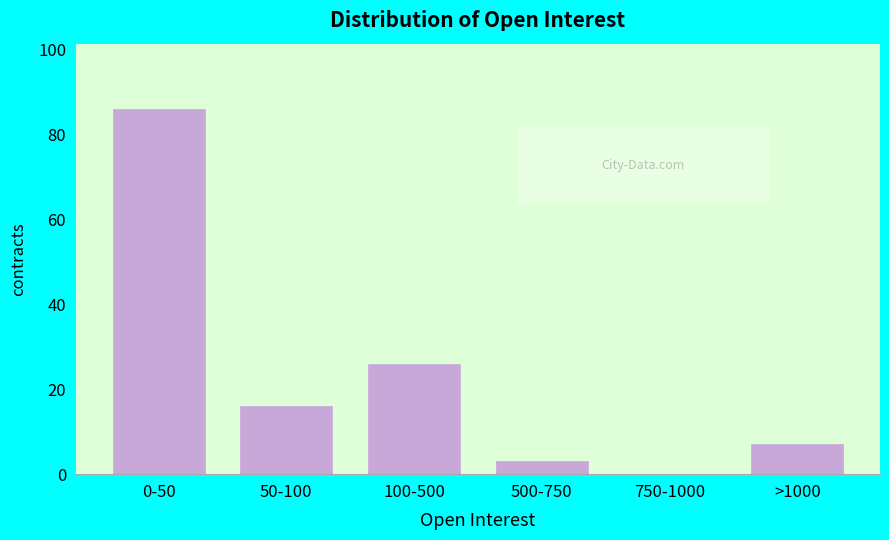

Reading right to left, transcribe all the data shown in this chart.

>1000=7	750-1000=0	500-750=3	100-500=26	50-100=16	0-50=86